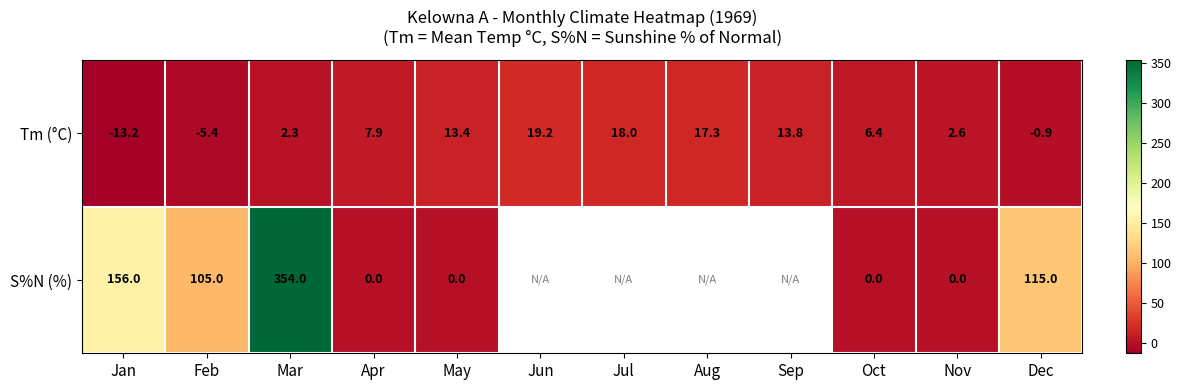

What is the spread (max minus min) of values at Feb?

110.4